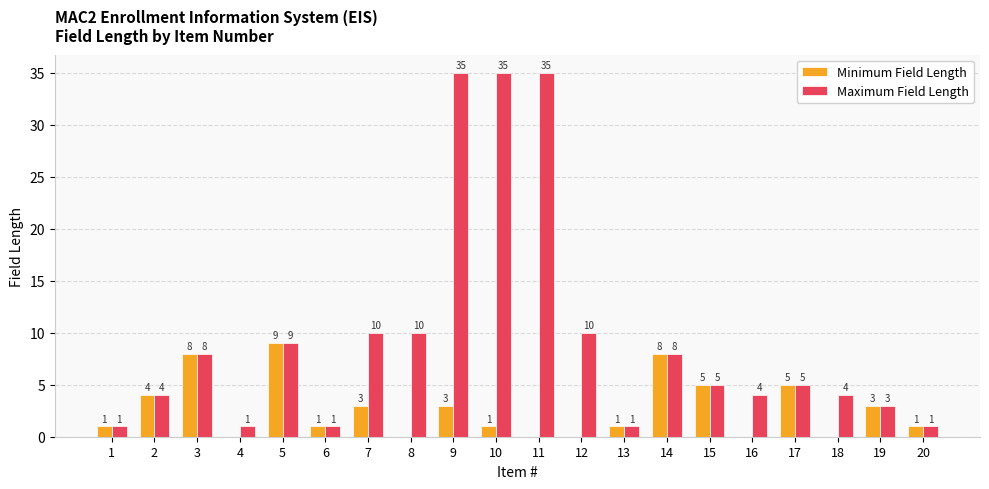

What is the maximum value shown in the chart?

35